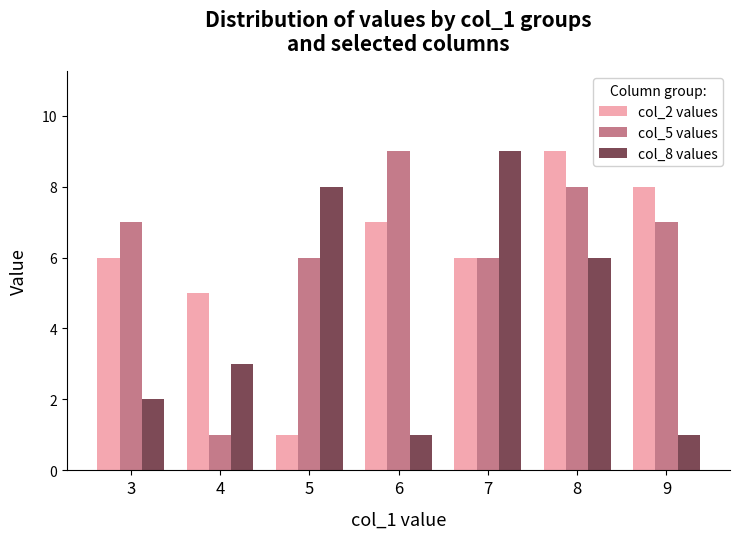

The value of col_2 values at 4 is 5. True or false?

True